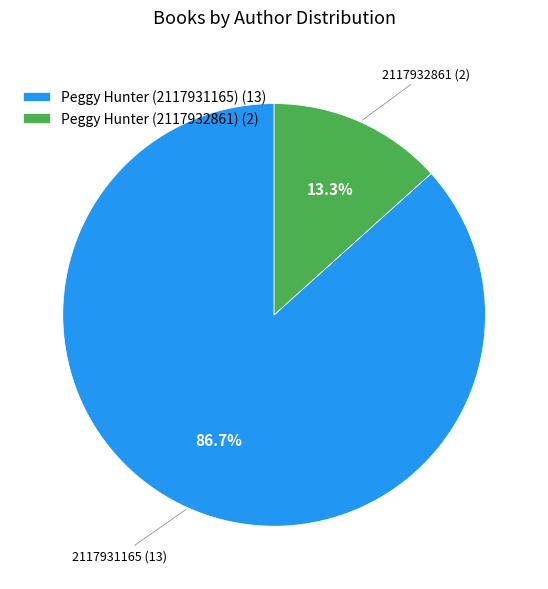

How many slices are in this pie chart?

2